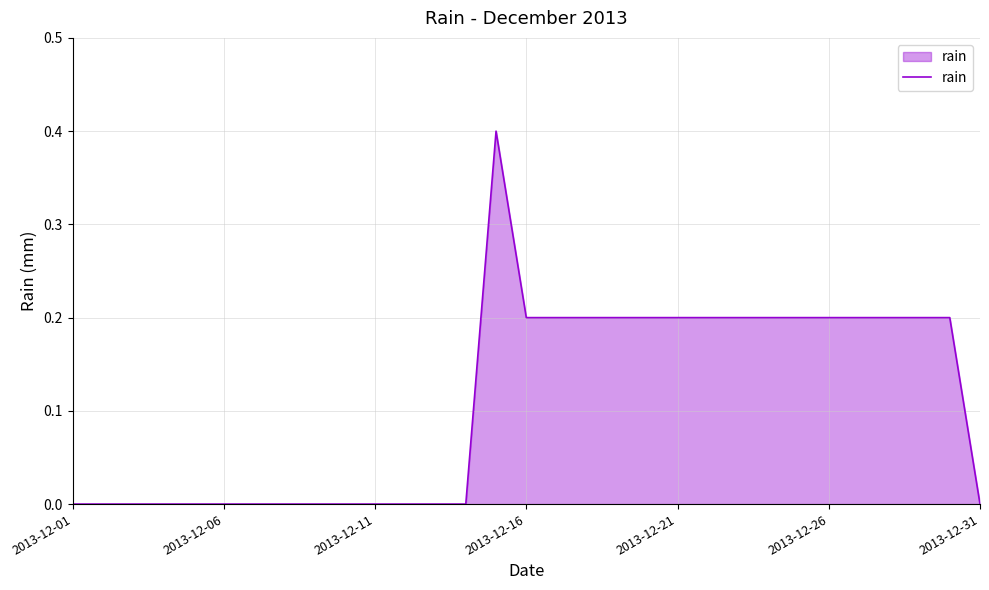

What is the difference between the maximum and minimum values?

0.4